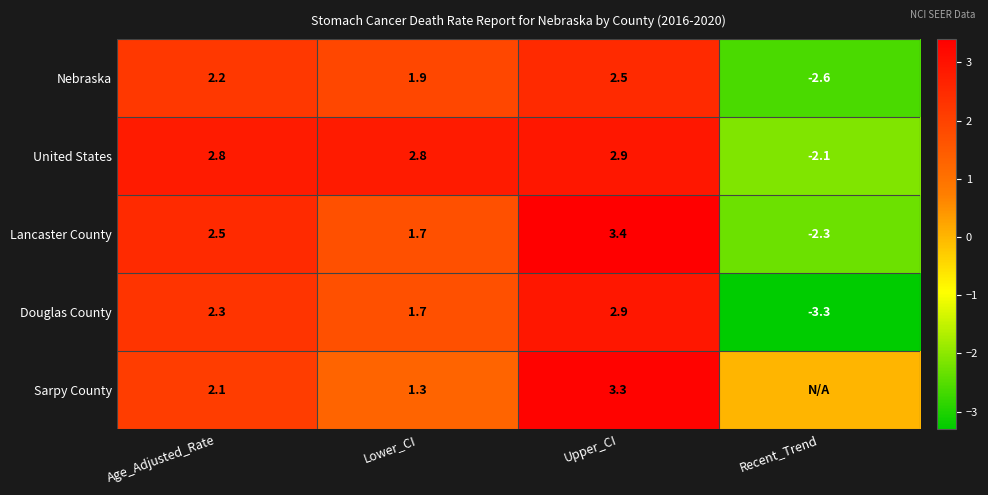

True or false: Douglas County has a value of 4.9 at Upper_CI.

False